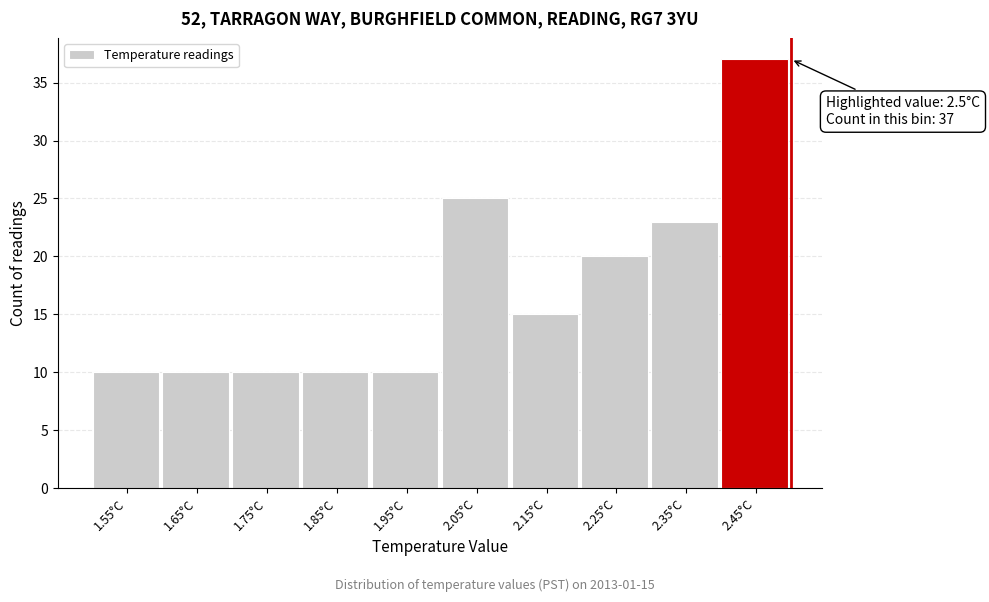

Which range on the x-axis has the tallest bar?

2.4 to 2.5